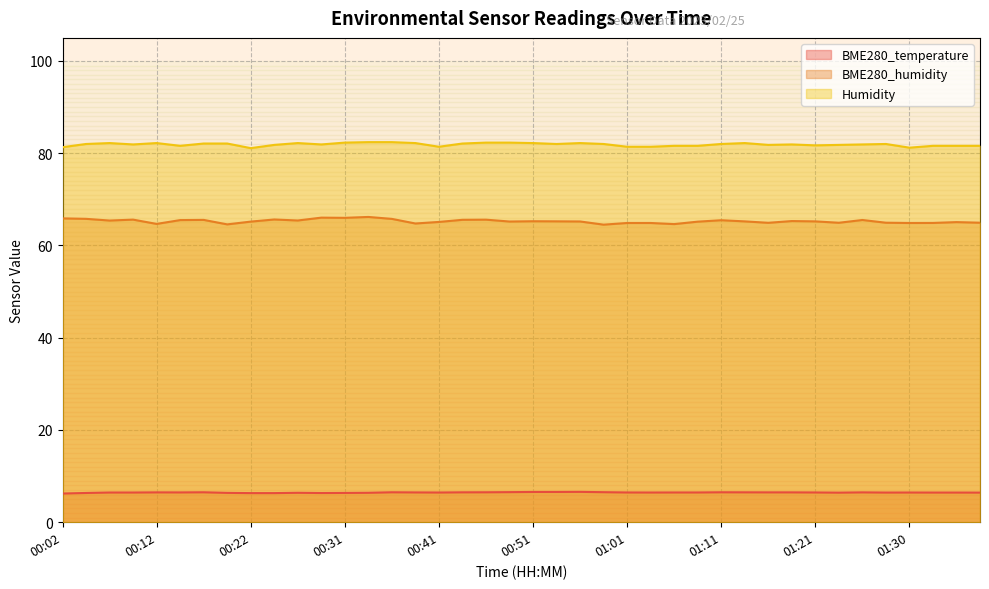

Reading left to right, extract all data points from this chart.

BME280_temperature: 6.2	6.3	6.4	6.4	6.5	6.5	6.5	6.4	6.3	6.3	6.4	6.3	6.3	6.4	6.5	6.5	6.4	6.5	6.5	6.5	6.6	6.6	6.6	6.5	6.5	6.4	6.5	6.5	6.5	6.5	6.5	6.5	6.5	6.4	6.5	6.4	6.4	6.4	6.4	6.4
BME280_humidity: 65.9	65.8	65.4	65.6	64.7	65.5	65.5	64.6	65.2	65.6	65.4	66.0	66.0	66.2	65.8	64.8	65.1	65.6	65.6	65.2	65.2	65.2	65.2	64.5	64.9	64.9	64.6	65.2	65.5	65.2	64.9	65.3	65.2	64.9	65.5	64.9	64.9	64.9	65.1	64.9
Humidity: 81.3	82.0	82.2	81.9	82.2	81.6	82.1	82.1	81.1	81.8	82.2	81.9	82.3	82.4	82.4	82.2	81.4	82.1	82.3	82.3	82.2	82.0	82.2	82.0	81.4	81.4	81.6	81.6	82.0	82.2	81.8	81.9	81.7	81.8	81.9	82.0	81.2	81.6	81.6	81.6